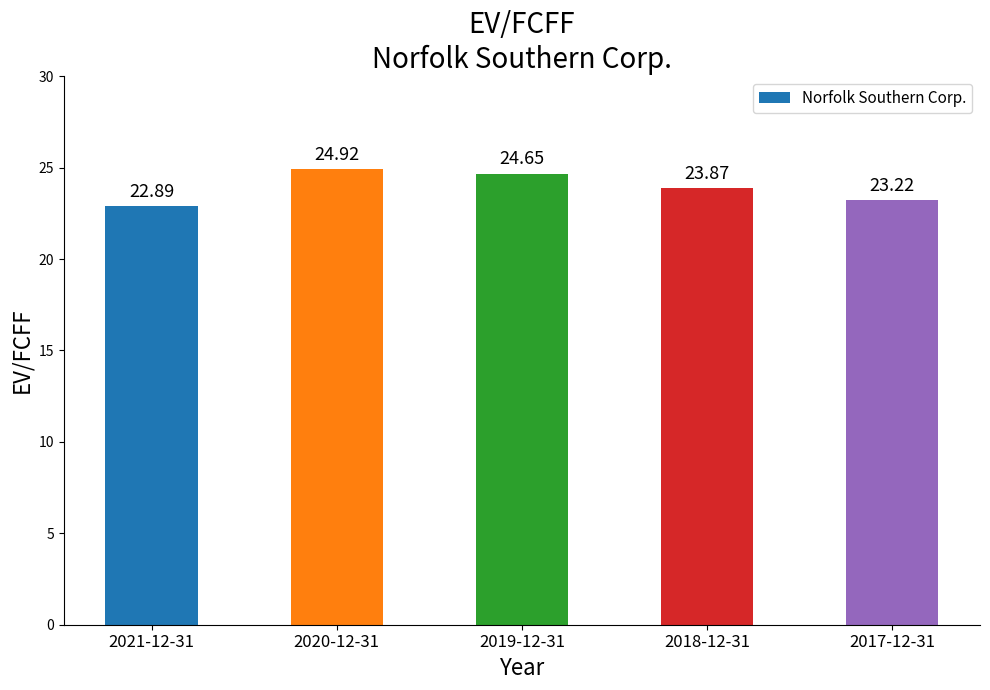

What is the change in value from 2021-12-31 to 2020-12-31?

+2.0